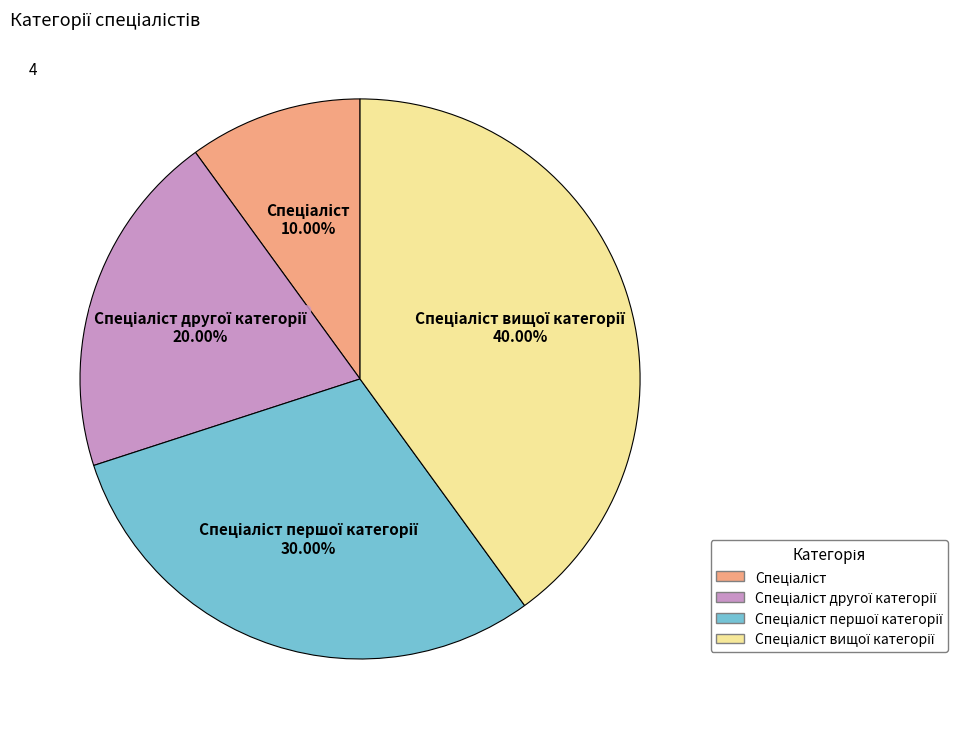

Is there a majority slice in this chart?

No